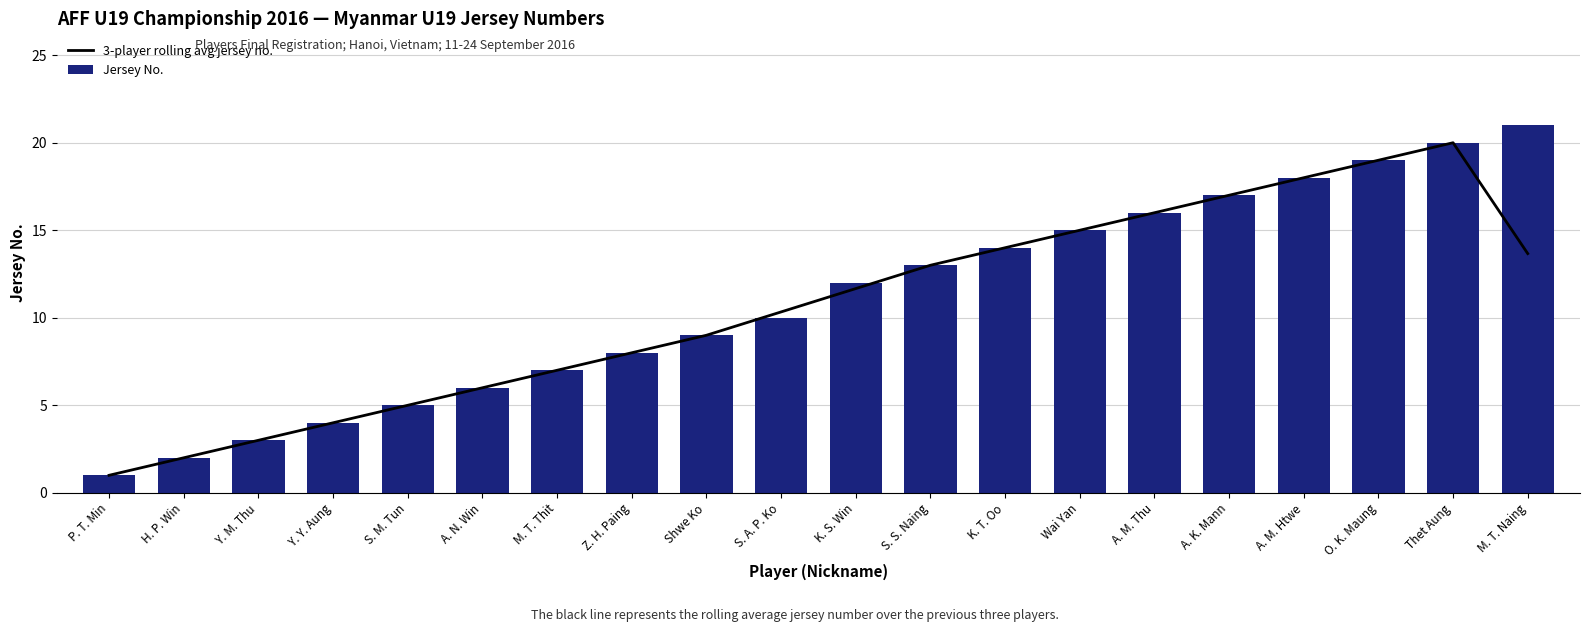

What is the smallest value displayed?

1.0